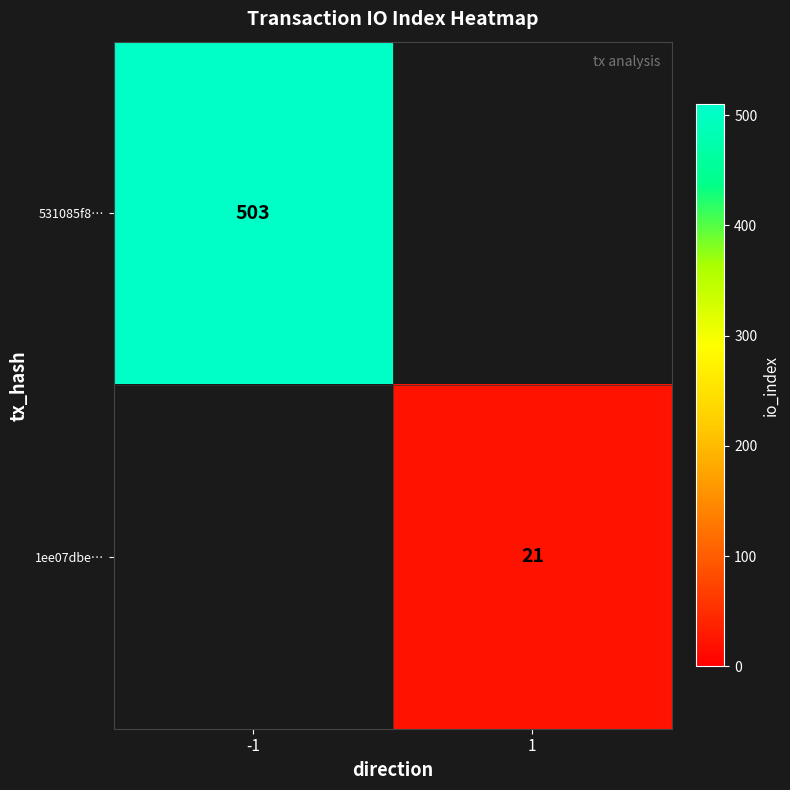

Count the number of categories in the chart.

2